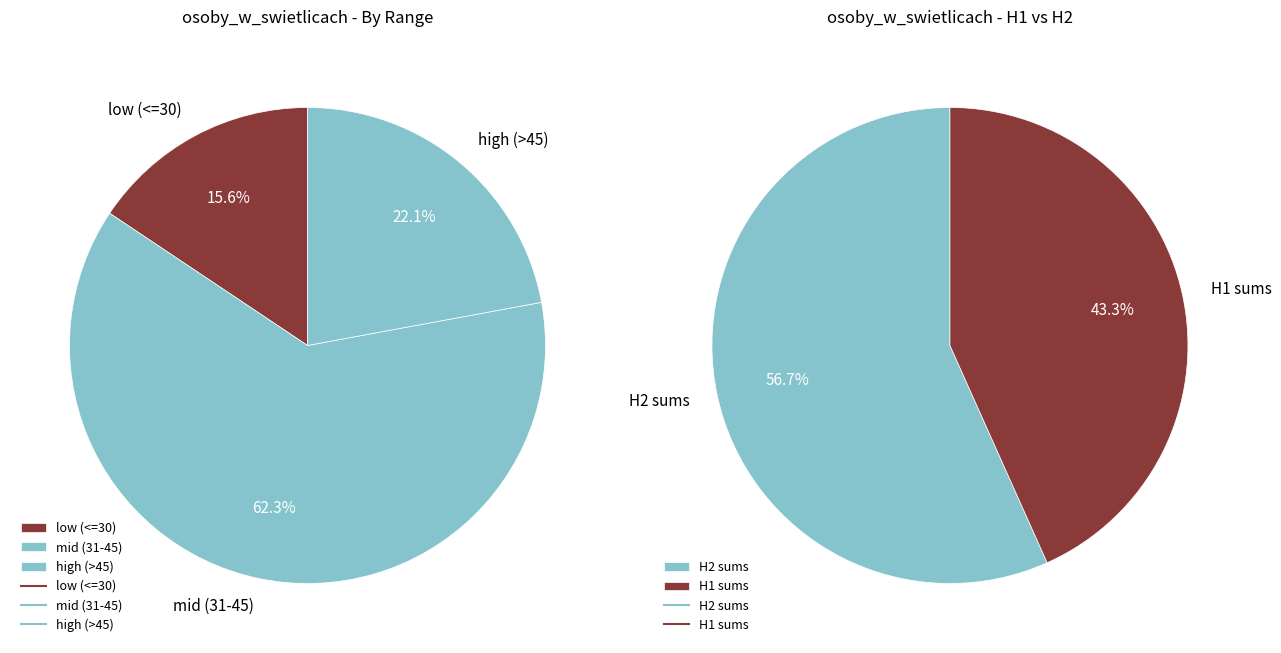

The 2018H1 slice represents 19% of the pie. True or false?

False